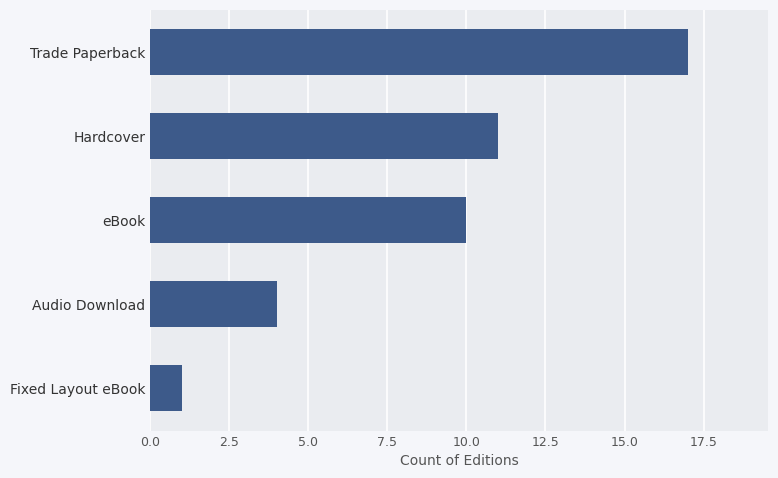

How many values are below 10?

2